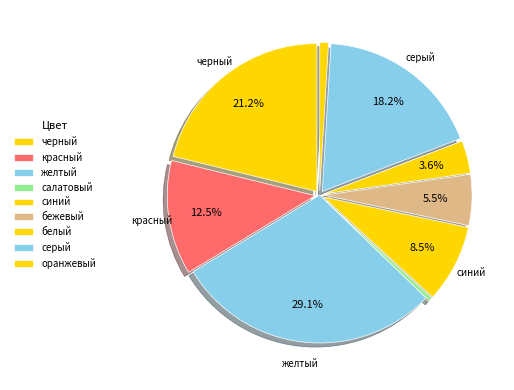

To the nearest percent, what is the combined percentage of серый and красный?

31%